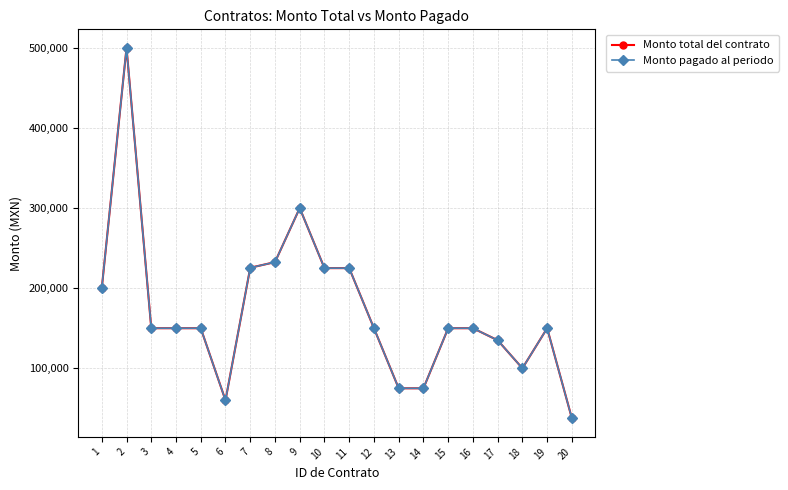

Where is Monto total del contrato nearest to the value 268750?

9